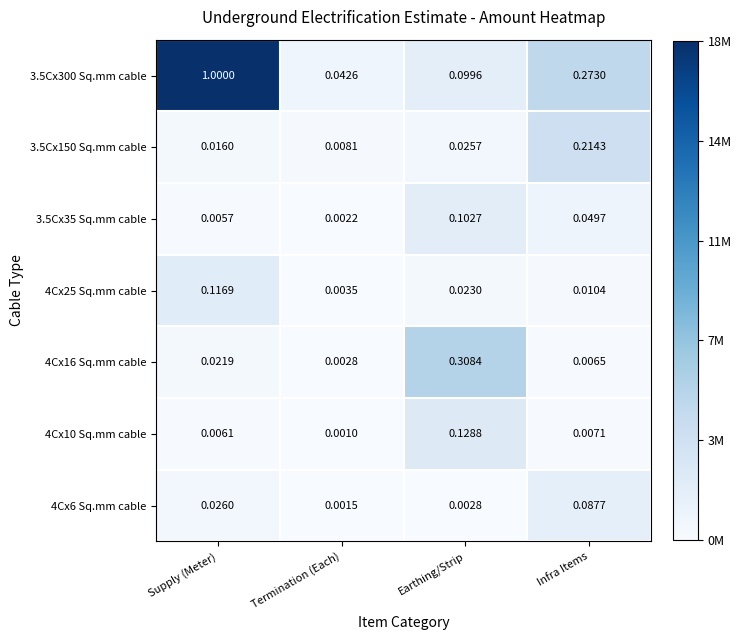

Between Earthing/Strip and Infra Items, which series saw the biggest shift?

4Cx16 Sq.mm cable